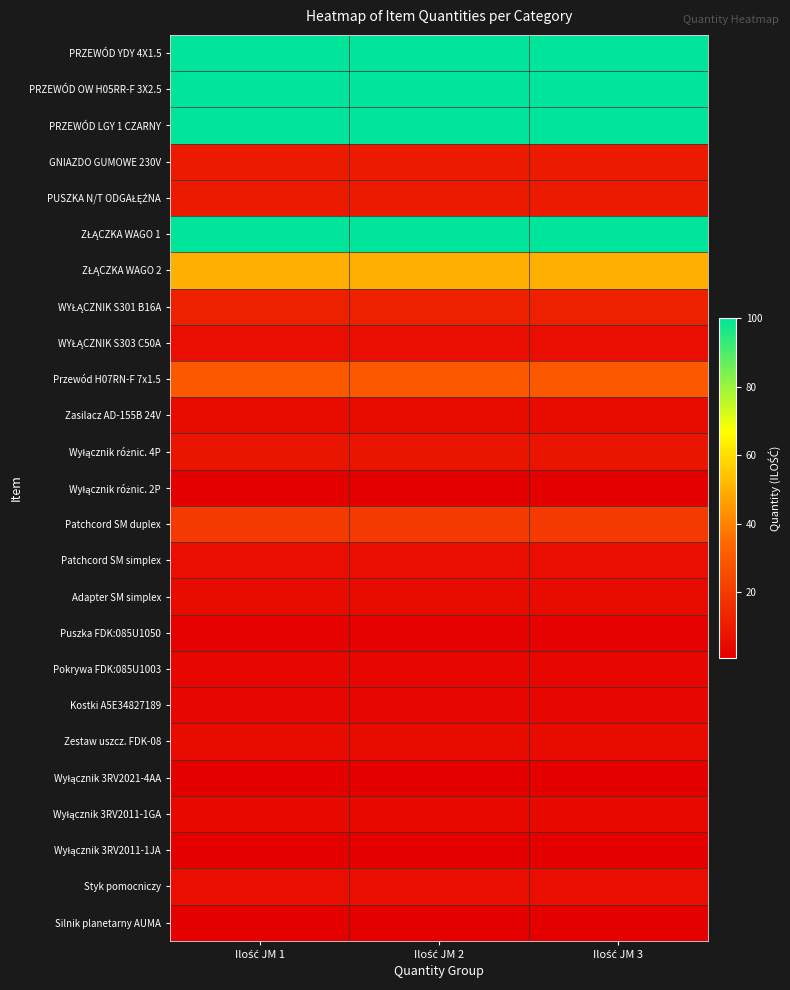

Which series changed the most between Ilość JM 1 and Ilość JM 2?

PRZEWÓD YDY 4X1.5